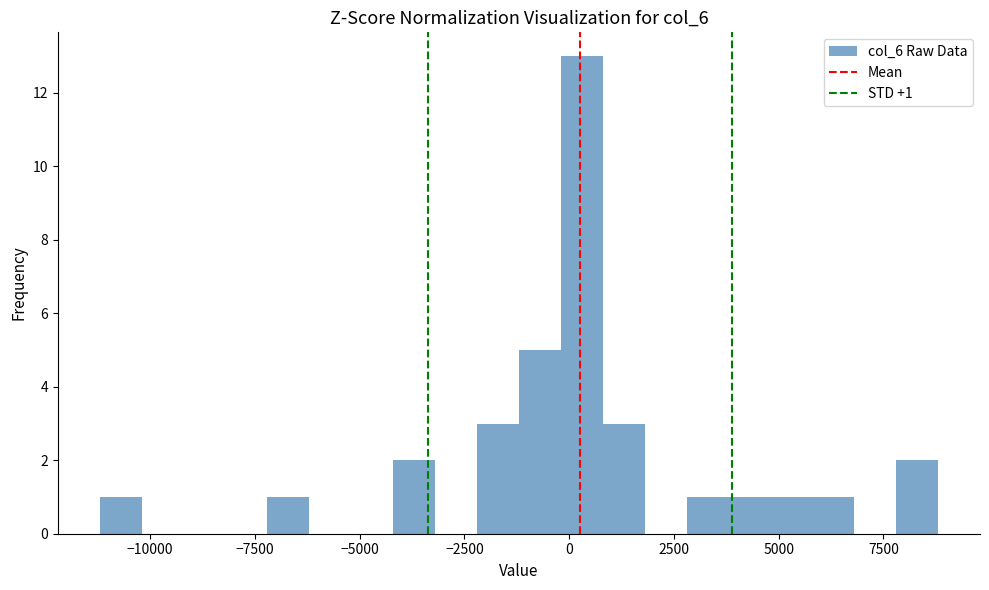

Read against the x-axis, roughly where is the centre of the tallest bar?

500